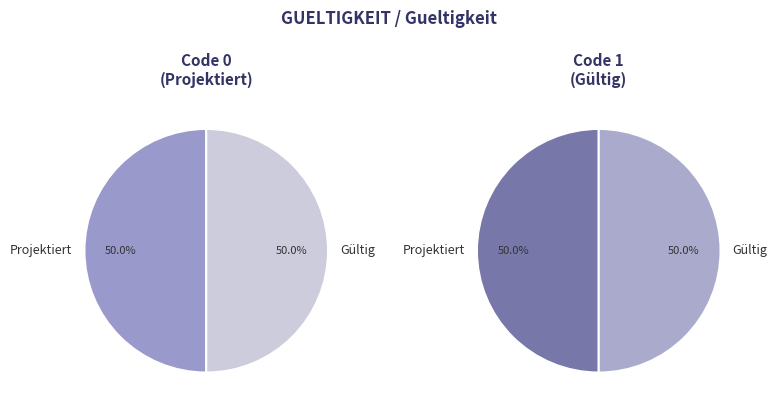

Does 0 account for over 50% of the chart?

No